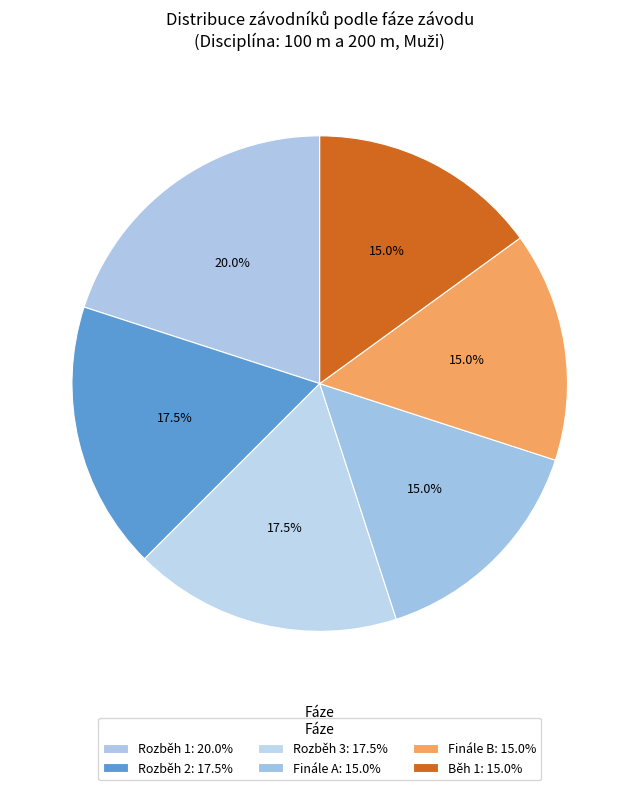

What is the largest slice in the pie chart?

Rozběh 1